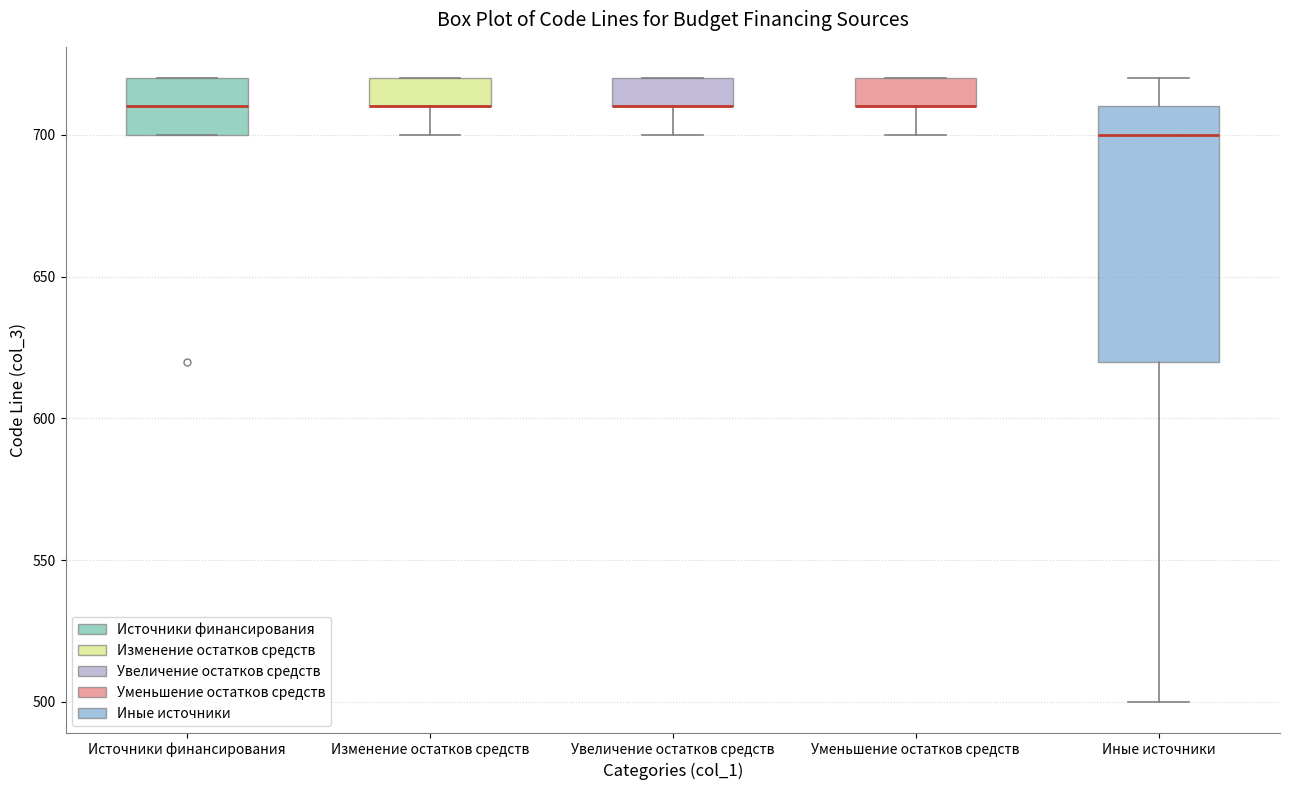

Where is the lower edge of the box for Источники финансирования on the y-axis? The values are not printed on the chart, so give them approximately, as read against the axis.

700